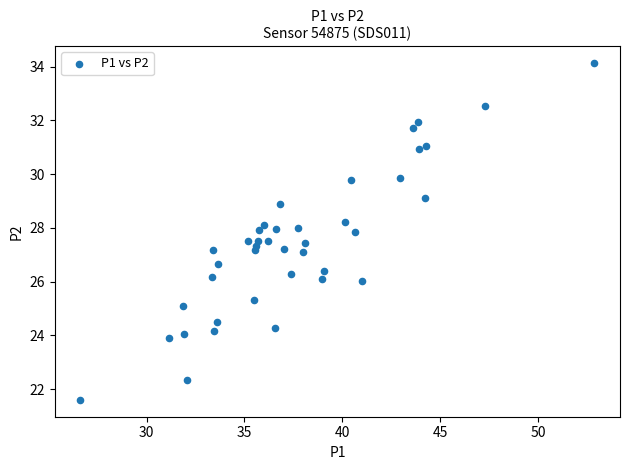

What is the range of Y values (max minus min)?

12.5